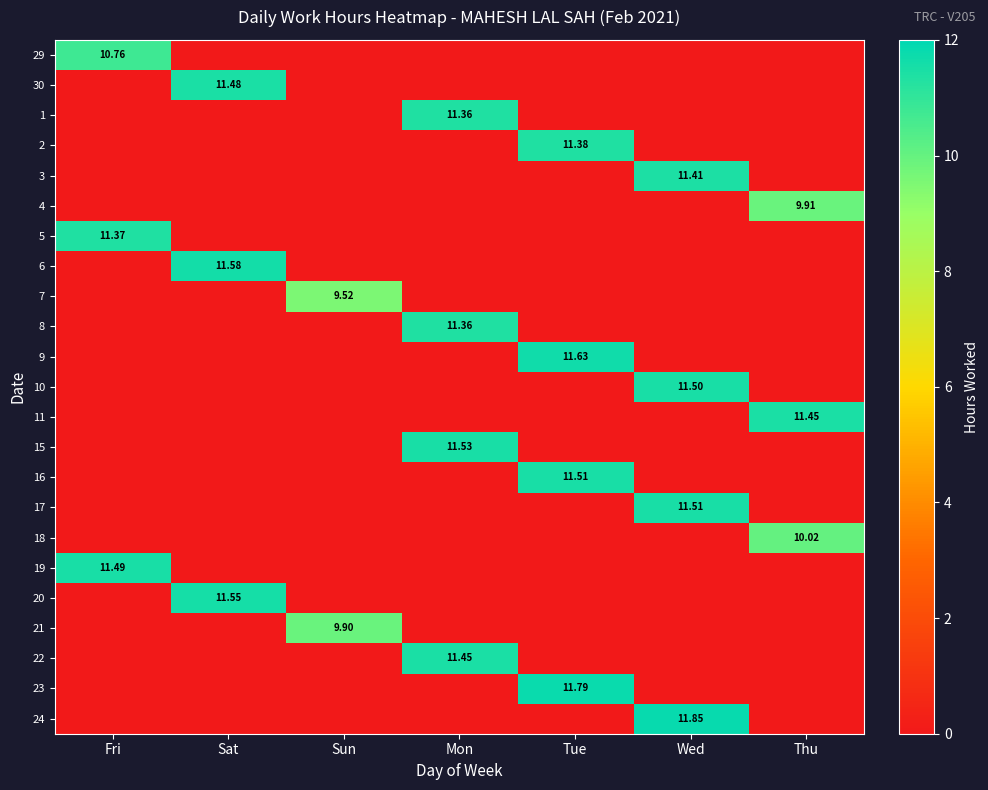

The value of 7 at Fri is -6.6. True or false?

False